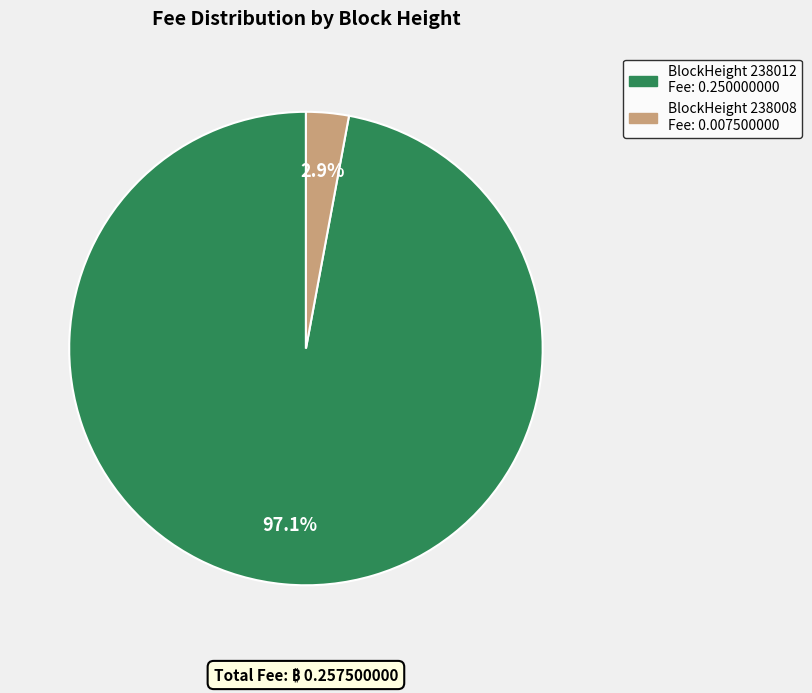

Does any single category account for the majority?

Yes